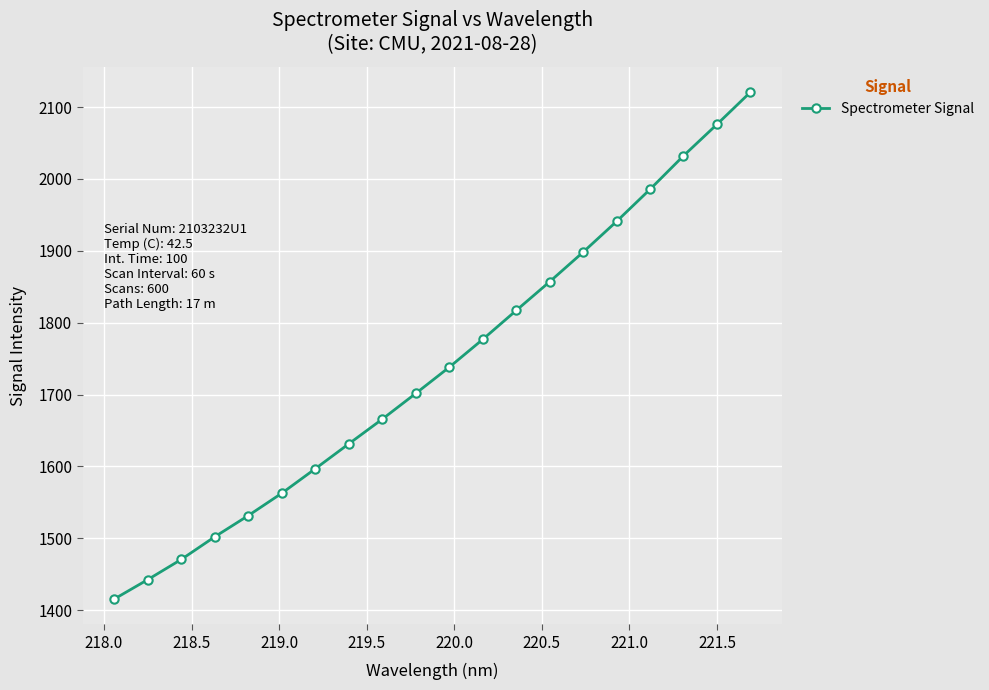

Reading right to left, extract all data points from this chart.

2120.6	2075.9	2032.1	1985.5	1940.9	1898.2	1857.0	1817.0	1776.8	1738.1	1701.6	1665.9	1631.5	1596.9	1562.9	1531.7	1502.3	1470.8	1442.7	1415.7